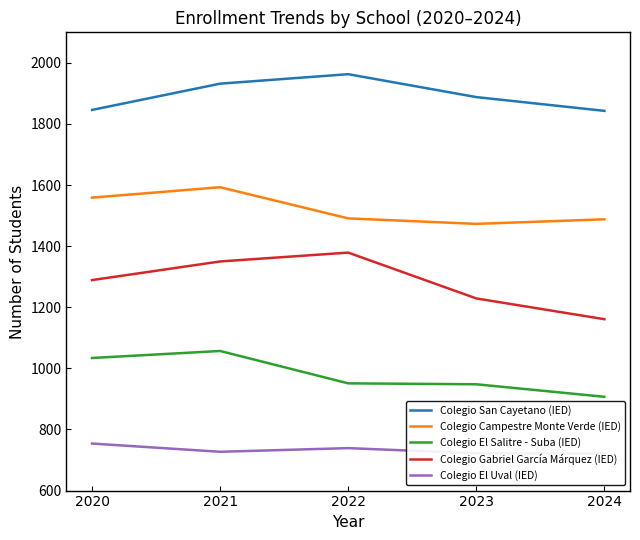

Reading left to right, extract all data points from this chart.

Colegio San Cayetano (IED): 1846	1932	1963	1888	1843
Colegio Campestre Monte Verde (IED): 1559	1593	1491	1473	1488
Colegio El Salitre - Suba (IED): 1034	1057	951	948	907
Colegio Gabriel García Márquez (IED): 1289	1350	1379	1229	1161
Colegio El Uval (IED): 754	727	739	722	721